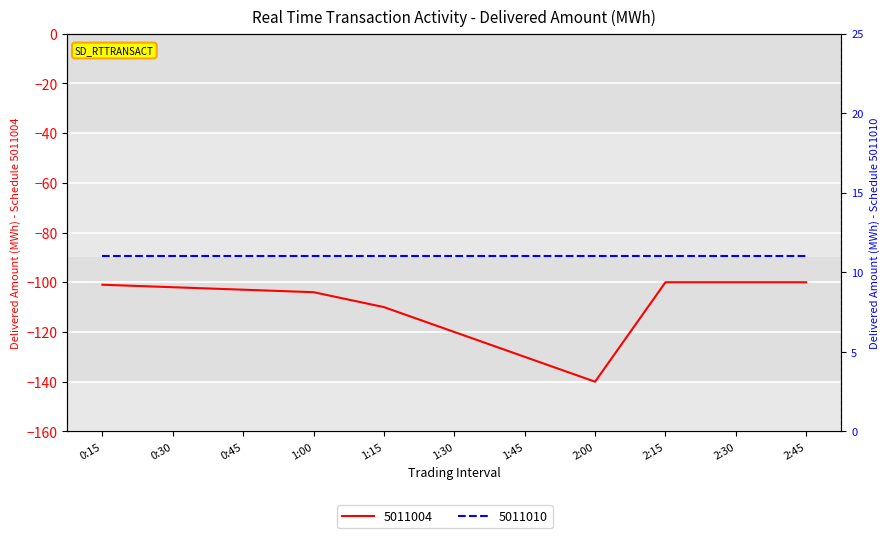

What value does the data have at 1:45, to the nearest 10?

-130